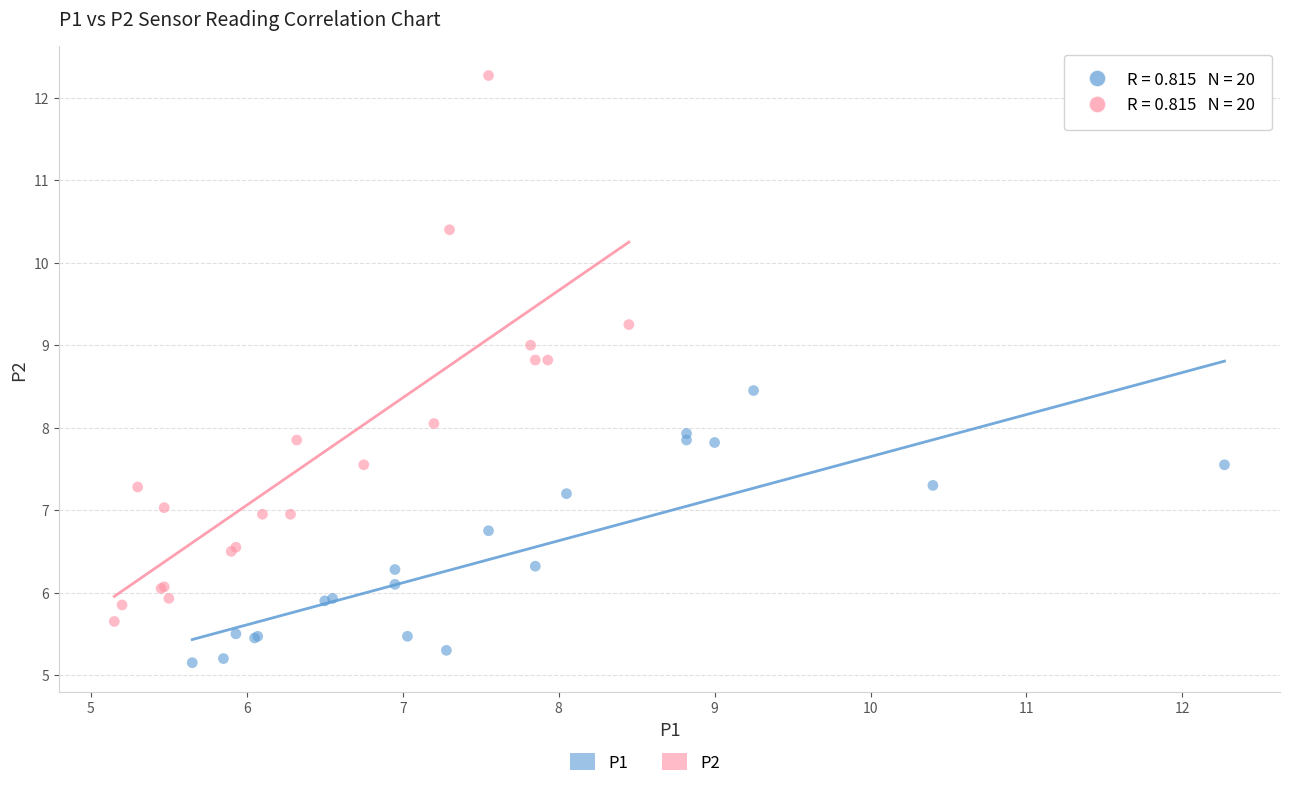

Which series contains the lowest Y value?

P1